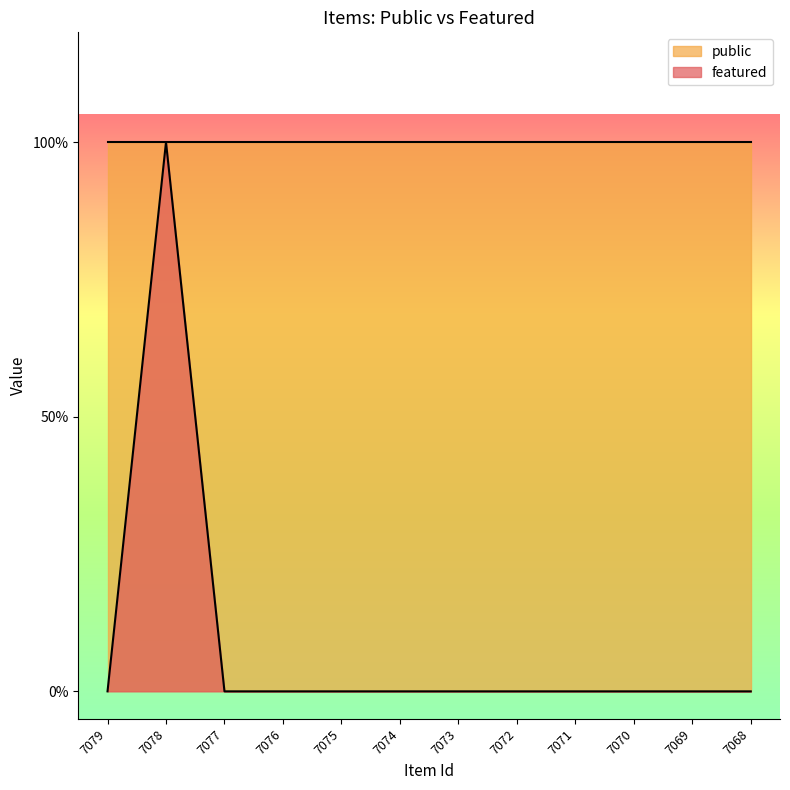

Where is the data nearest to the value 0?

7079